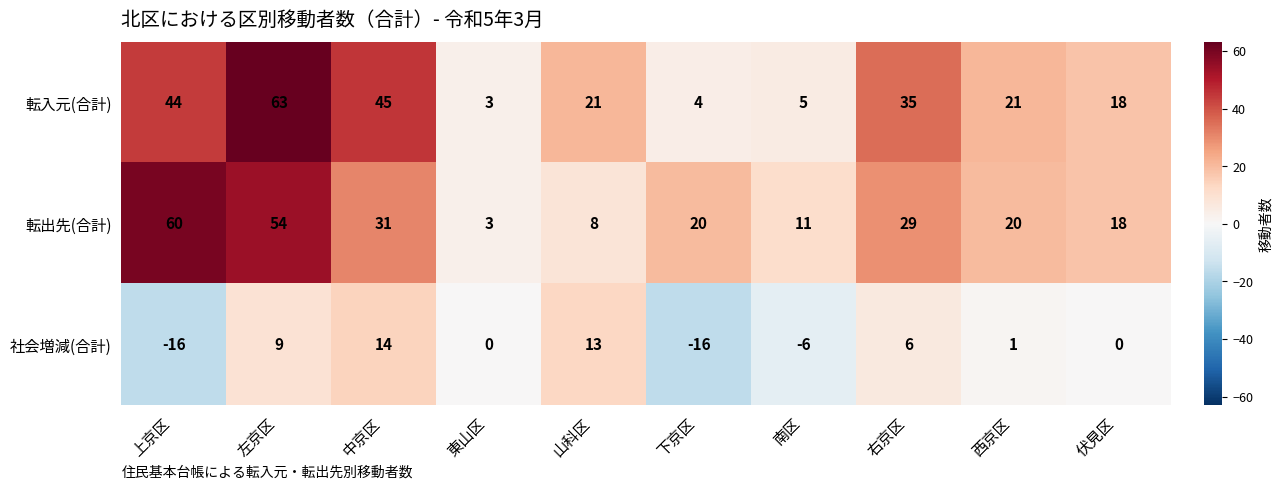

What is the average value of the 転出先(合計) series?

25